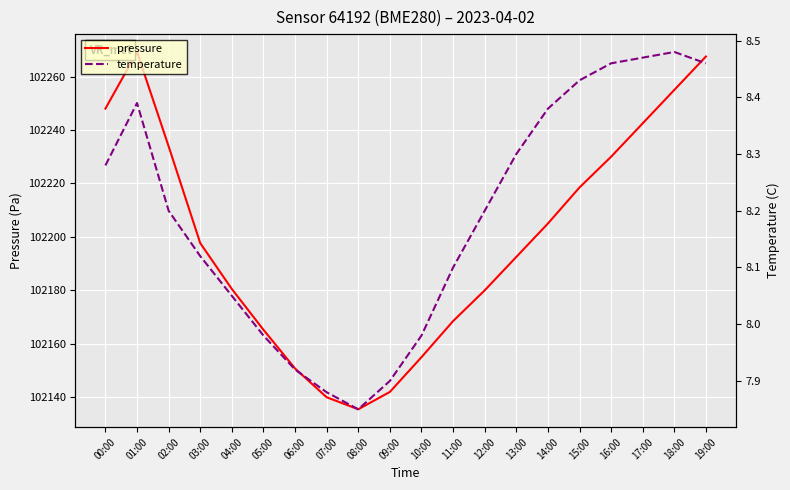

Rank the series by their average value, from highest to lowest.

pressure, temperature